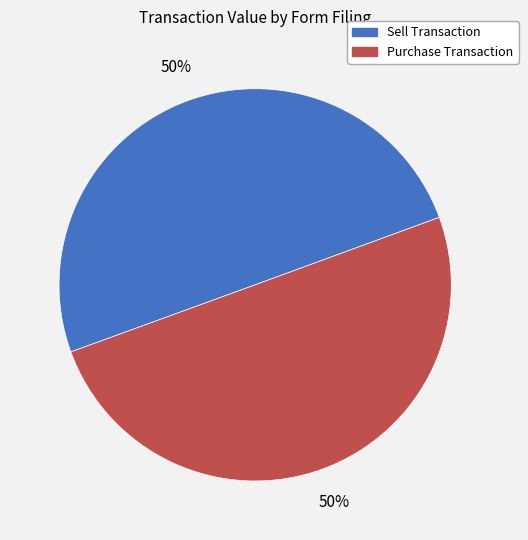

Count the number of slices in the pie.

2